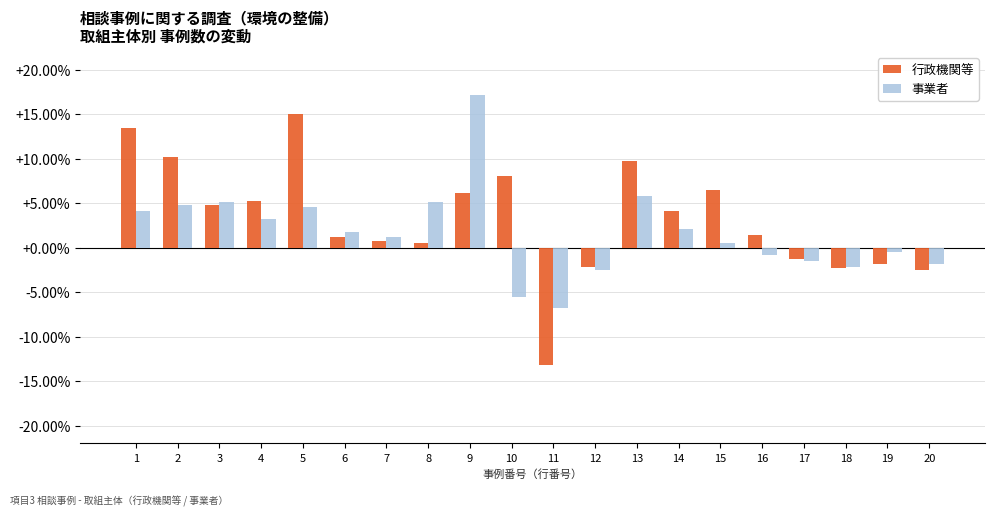

How many bars are there in each group?

2